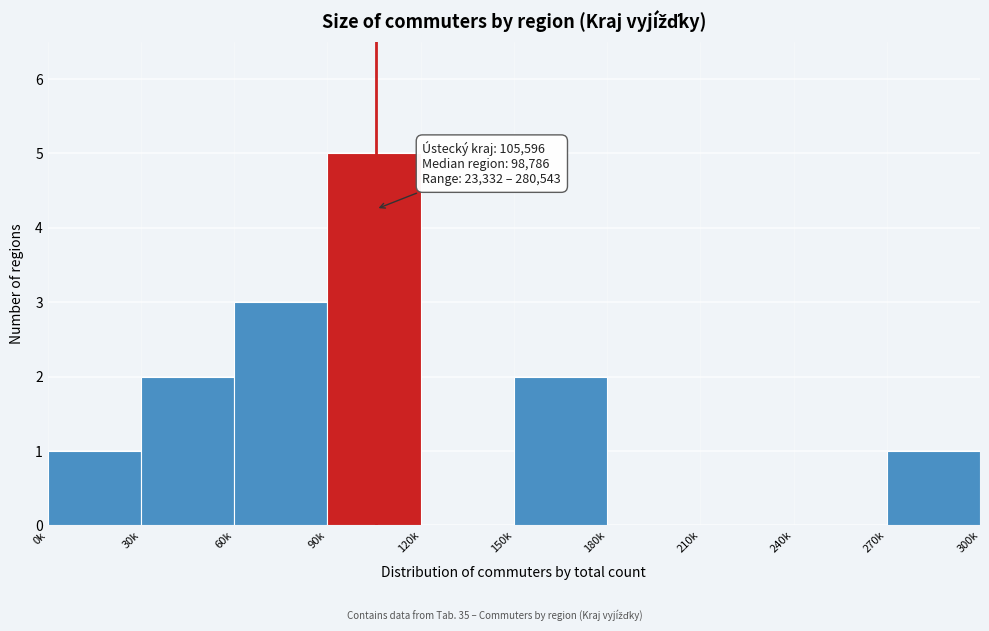

Reading left to right, list all the values displayed in this chart.

0k=1	30k=2	60k=3	90k=5	120k=0	150k=2	180k=0	210k=0	240k=0	270k=1